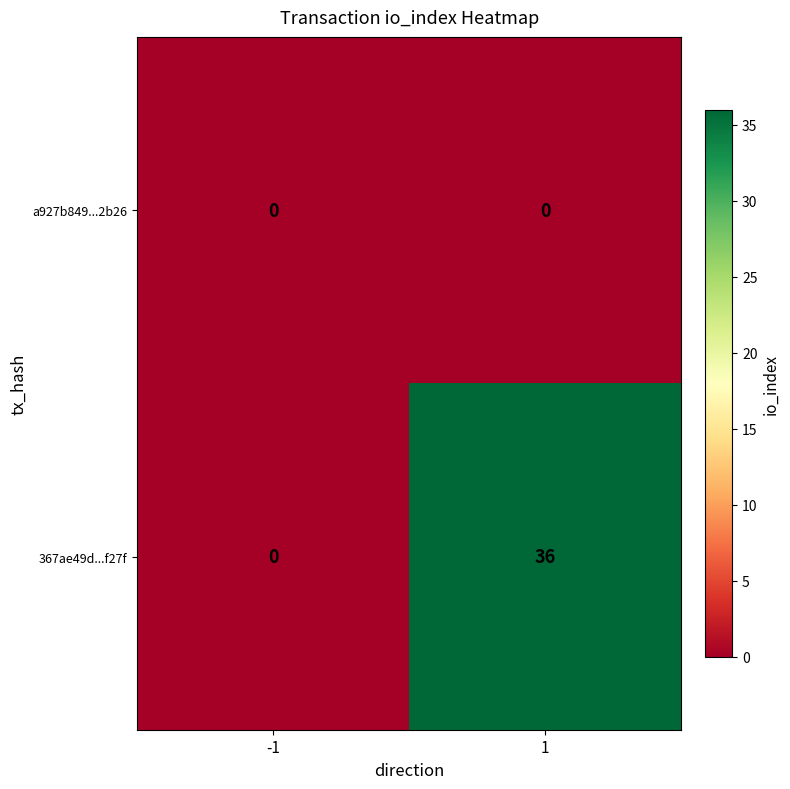

How many series are shown in this chart?

2